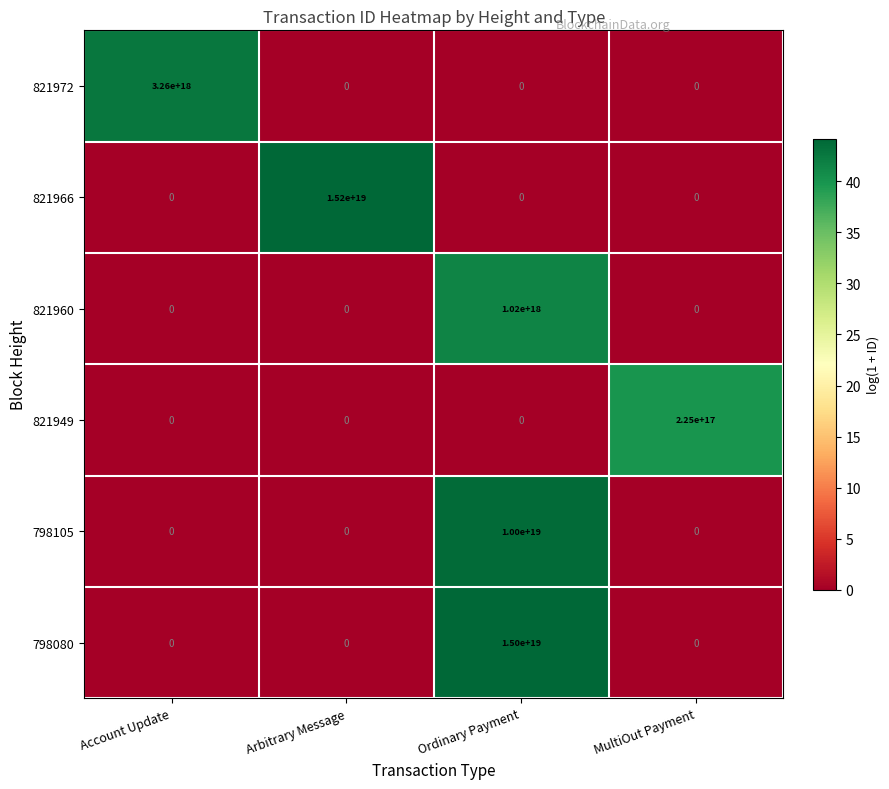

Which series has the widest spread of values?

821966